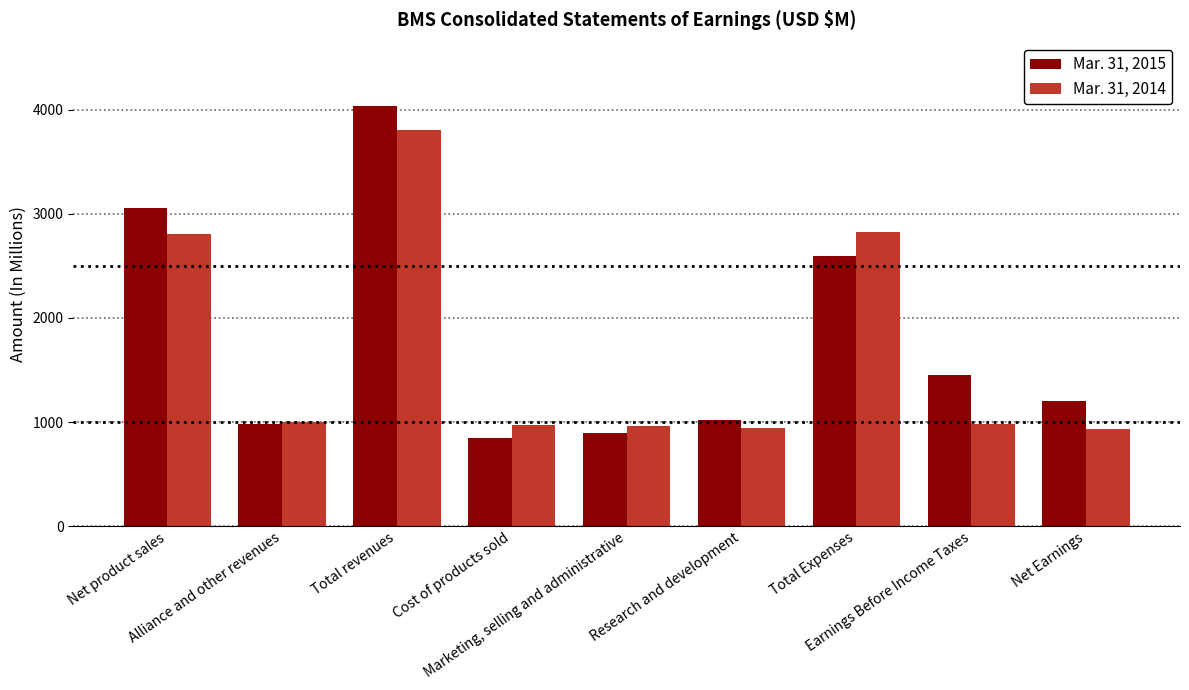

Is the value of Mar. 31, 2014 at Cost of products sold greater than the value of Mar. 31, 2015 at Total revenues?

No